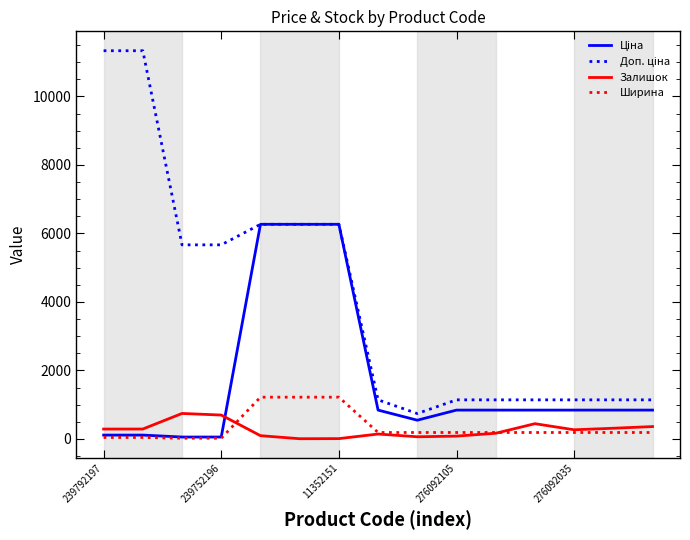

What is the minimum value shown in the chart?

7.0